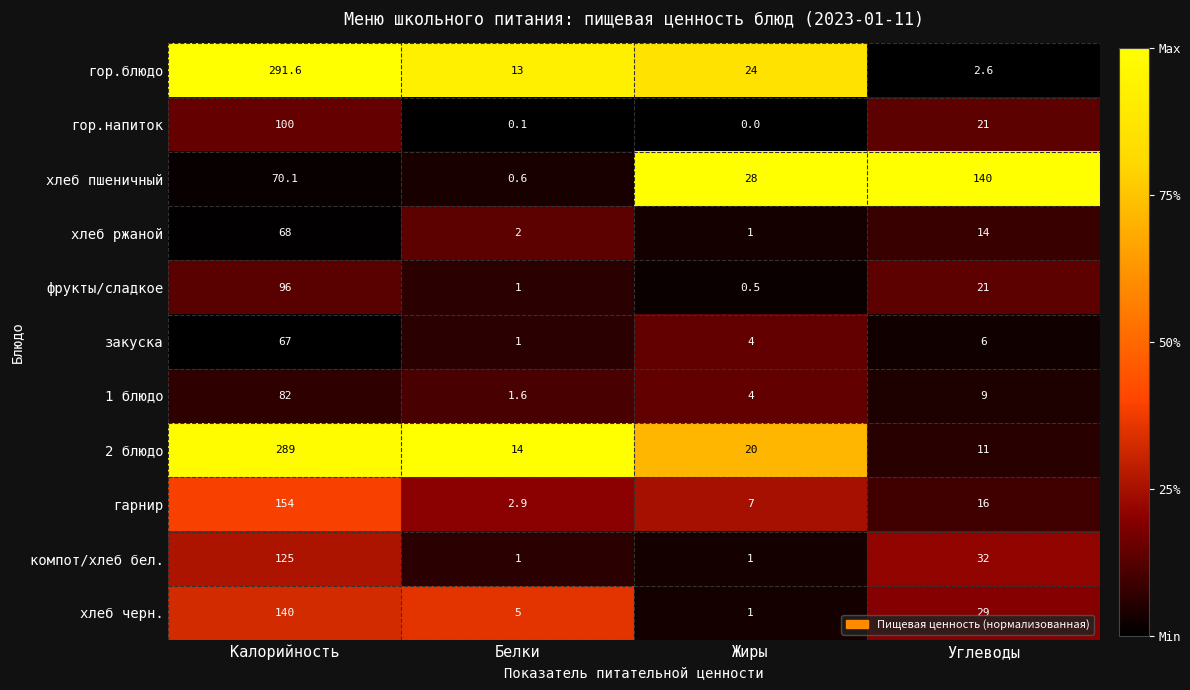

Is it true that закуска equals 1.0 at Белки?

True